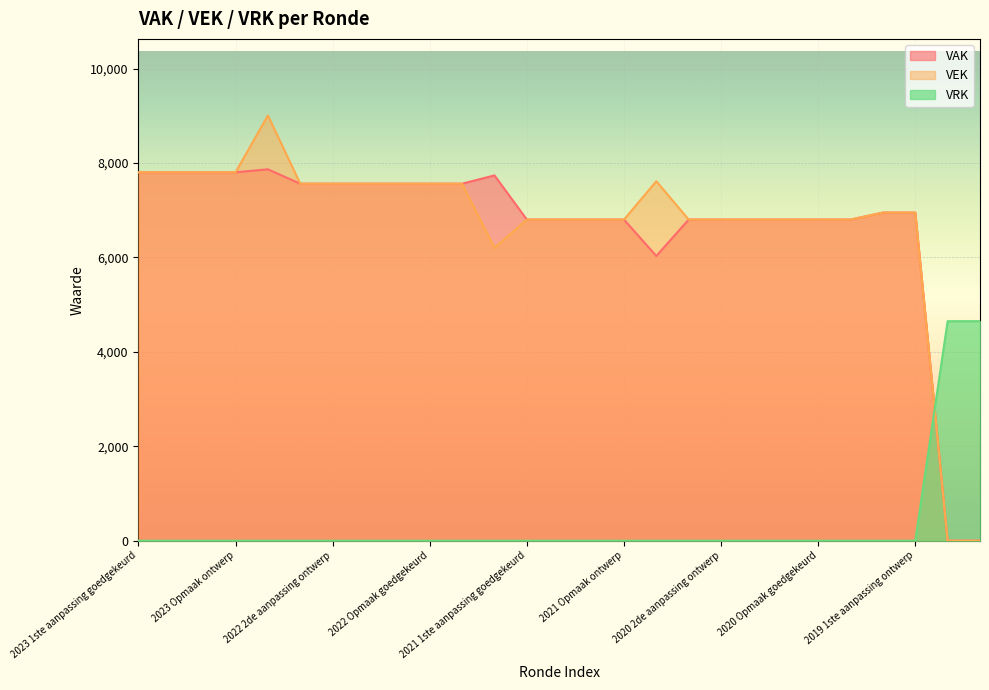

Which series changed the most between 2022 2de aanpassing ontwerp and 2021 uitvoering?

VEK